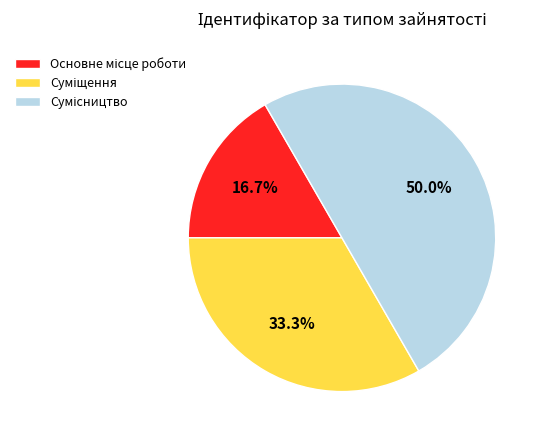

How many segments does this pie chart have?

3